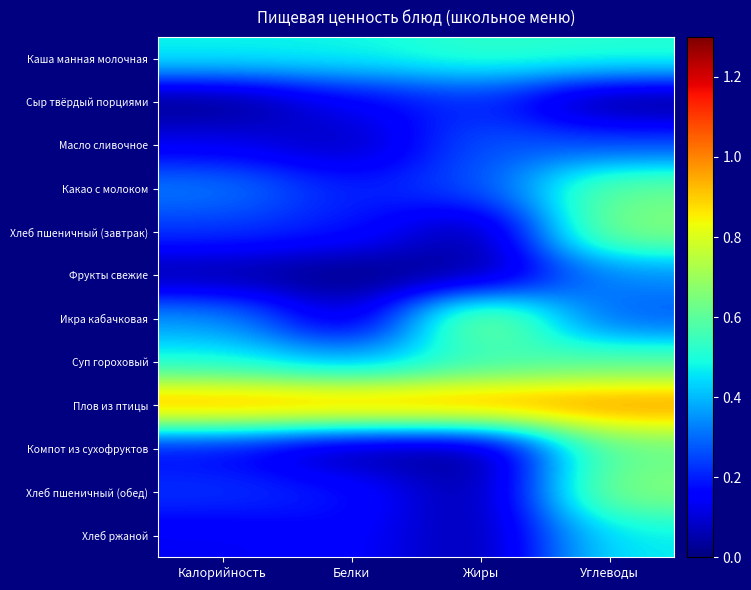

Which has a higher value, Белки or Углеводы?

Углеводы